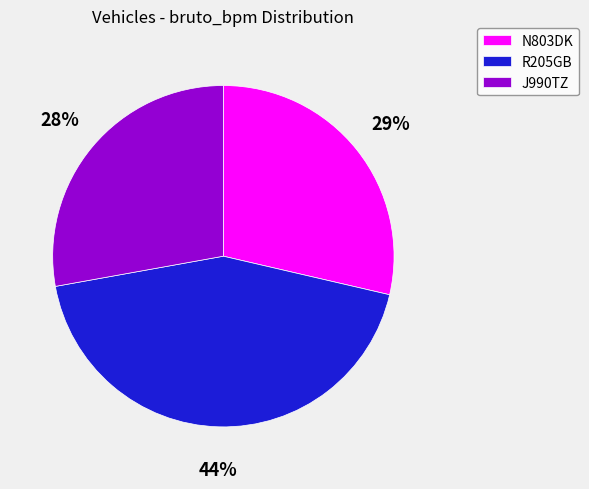

To the nearest percent, what is the combined percentage of R205GB and J990TZ?

71%